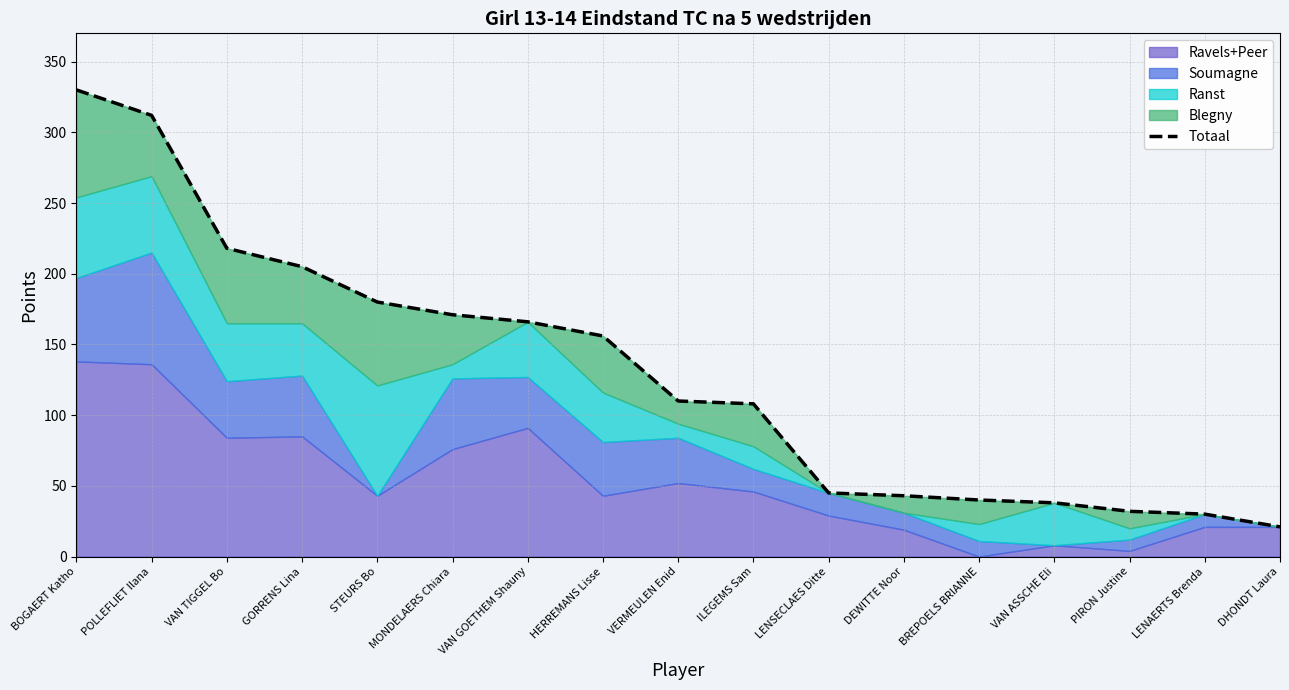

The value at BREPOELS BRIANNE is 68. True or false?

False